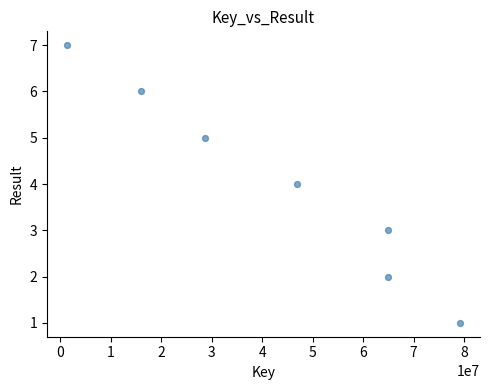

What is the average X value?

43113139